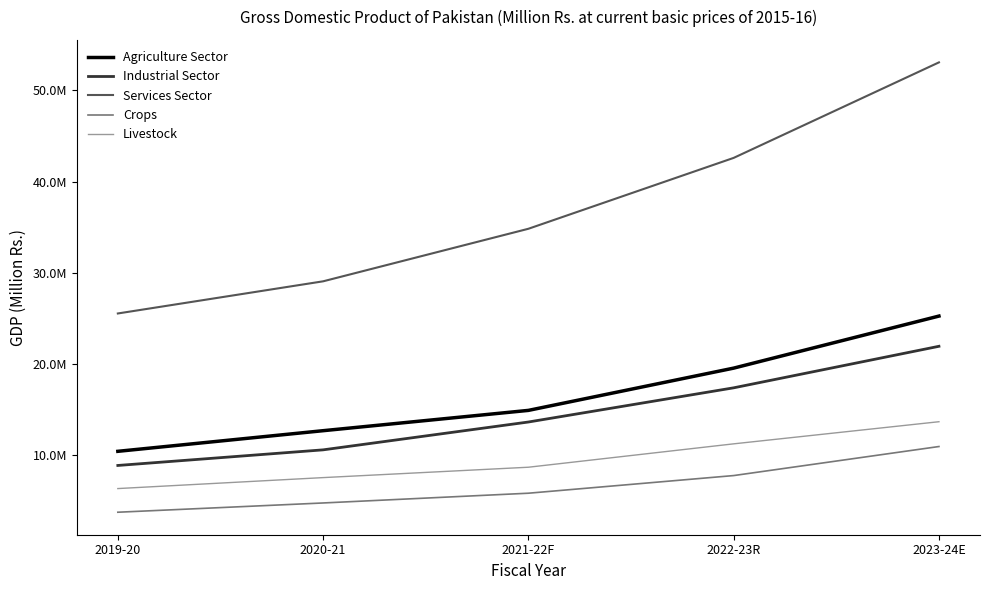

What is the value of the Livestock point at the 4th from the left?

11210426